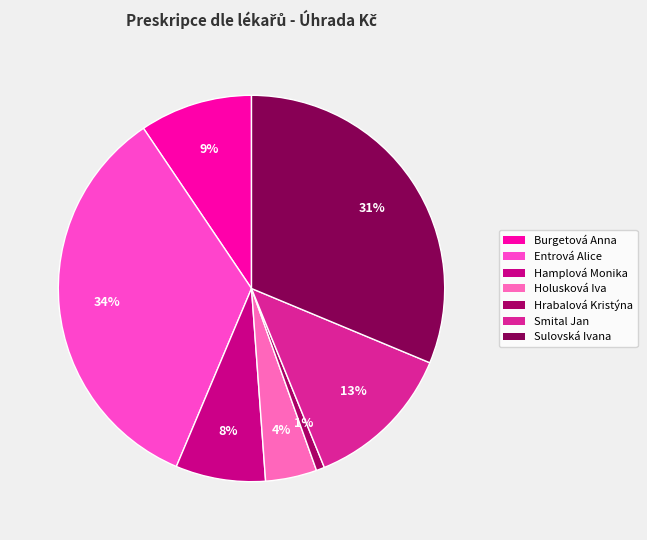

How many segments does this pie chart have?

7